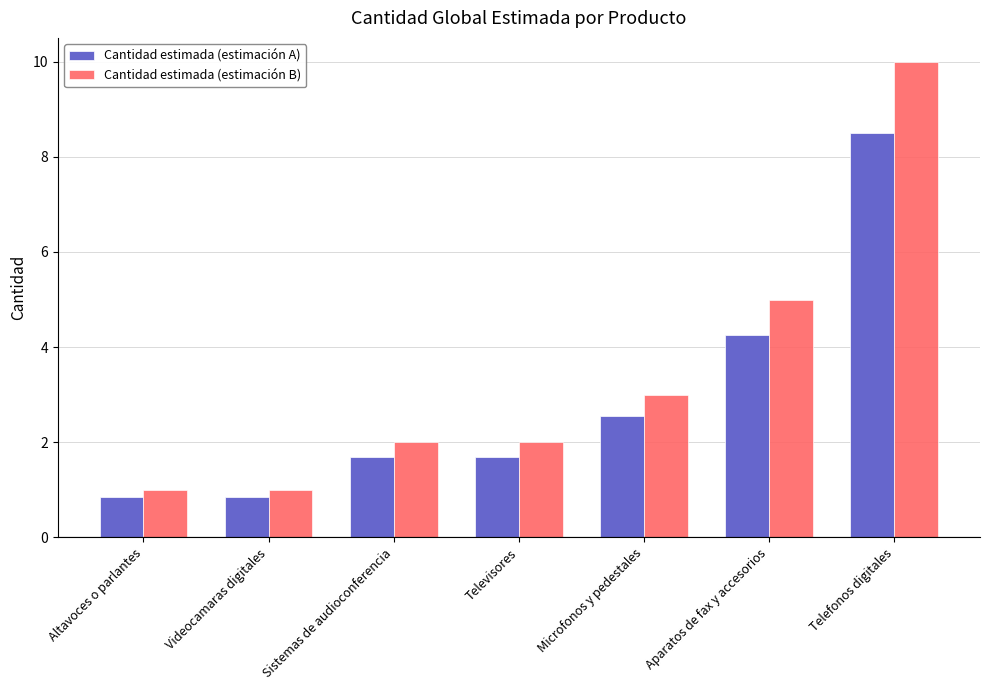

List the series in order of their peak value, lowest first.

Cantidad estimada (estimación A), Cantidad estimada (estimación B)